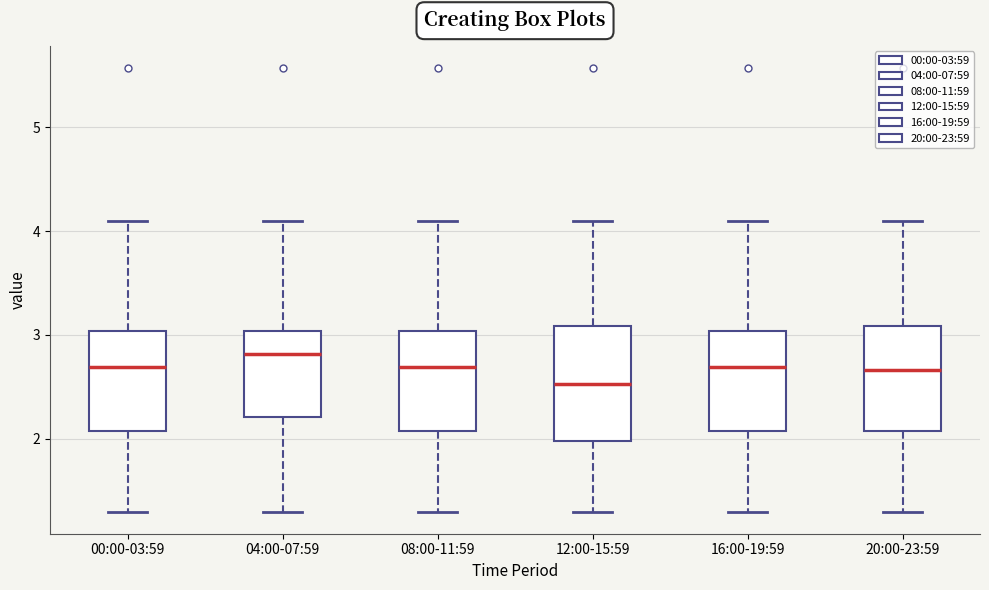

Which box's median line is the highest?

04:00-07:59